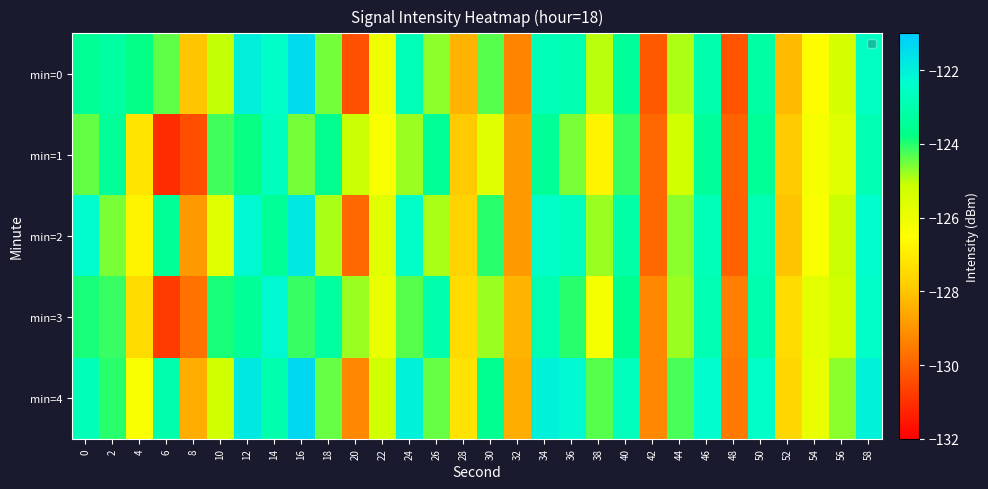

Reading right to left, what are all the values shown in this chart?

min=0: 58=-122.6	56=-125.4	54=-126.6	52=-128.2	50=-123.2	48=-130.3	46=-123.0	44=-124.9	42=-130.2	40=-123.4	38=-125.0	36=-122.9	34=-122.8	32=-129.3	30=-124.3	28=-128.4	26=-124.7	24=-122.8	22=-126.1	20=-130.4	18=-124.5	16=-121.5	14=-122.4	12=-122.0	10=-125.1	8=-128.0	6=-124.4	4=-123.8	2=-123.2	0=-123.5
min=1: 58=-122.9	56=-125.7	54=-126.2	52=-127.9	50=-123.5	48=-130.0	46=-123.3	44=-125.2	42=-129.9	40=-124.1	38=-126.8	36=-124.6	34=-123.5	32=-128.9	30=-125.7	28=-127.9	26=-123.5	24=-124.8	22=-126.3	20=-125.1	18=-123.6	16=-124.5	14=-122.6	12=-123.8	10=-124.2	8=-130.4	6=-131.1	4=-127.2	2=-123.4	0=-124.4
min=2: 58=-122.3	56=-125.1	54=-126.3	52=-128.0	50=-122.9	48=-130.0	46=-122.8	44=-124.7	42=-129.9	40=-123.1	38=-124.8	36=-122.7	34=-122.5	32=-128.9	30=-124.0	28=-127.7	26=-124.9	24=-122.5	22=-125.7	20=-129.9	18=-124.9	16=-121.8	14=-123.5	12=-122.2	10=-125.7	8=-128.9	6=-123.5	4=-126.8	2=-124.6	0=-122.3
min=3: 58=-122.5	56=-125.2	54=-125.8	52=-127.5	50=-123.0	48=-129.5	46=-122.9	44=-124.8	42=-129.2	40=-123.6	38=-126.2	36=-124.0	34=-122.9	32=-128.3	30=-124.8	28=-127.5	26=-123.0	24=-124.3	22=-125.9	20=-124.8	18=-123.2	16=-124.1	14=-122.2	12=-123.5	10=-123.9	8=-129.7	6=-130.8	4=-127.5	2=-124.1	0=-123.9
min=4: 58=-122.0	56=-124.7	54=-125.9	52=-127.6	50=-122.5	48=-129.6	46=-122.3	44=-124.2	42=-129.2	40=-122.7	38=-124.3	36=-122.2	34=-122.0	32=-128.5	30=-123.6	28=-127.2	26=-124.5	24=-122.0	22=-125.2	20=-129.2	18=-124.5	16=-121.3	14=-123.0	12=-121.8	10=-125.2	8=-128.5	6=-123.0	4=-126.3	2=-124.0	0=-122.8